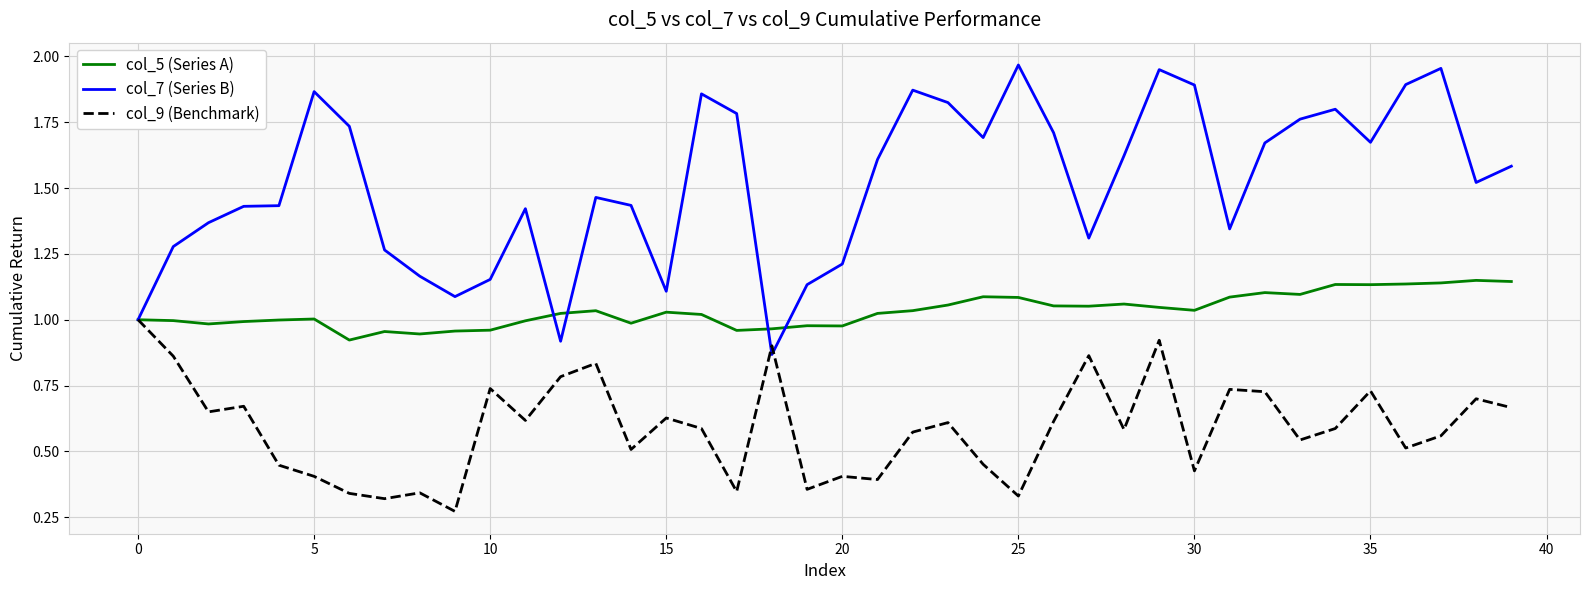

Which series has the largest range (max minus min)?

col_7 (Series B)